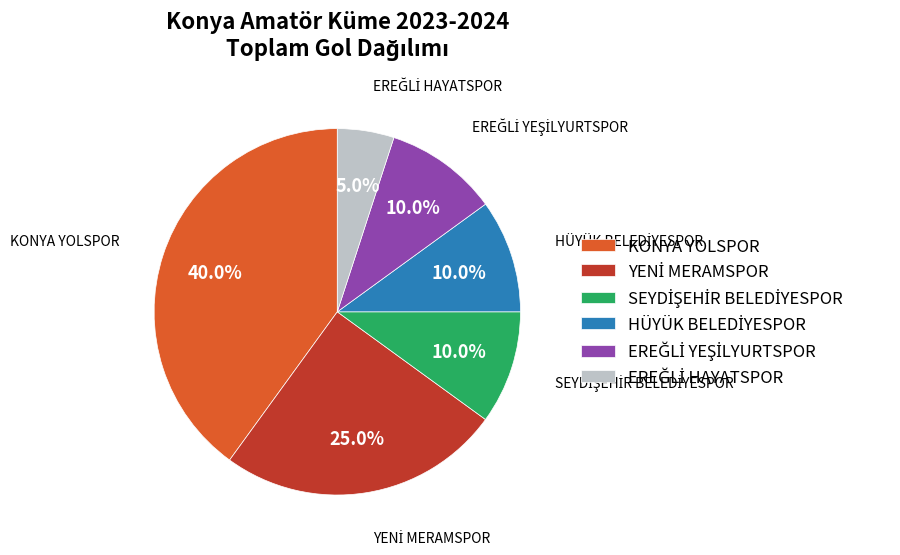

To the nearest percent, what portion does KONYA YOLSPOR represent?

40%